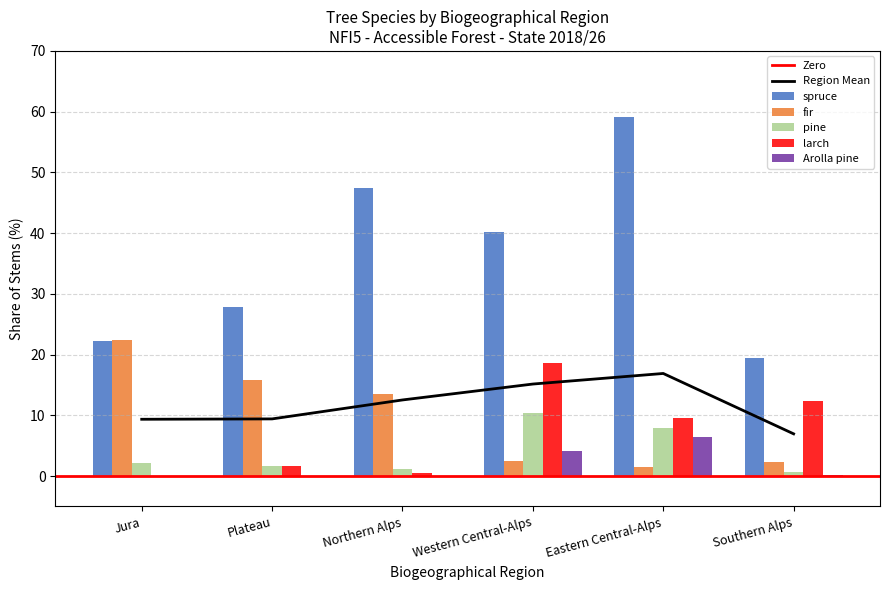

What is the difference between the maximum and second lowest values in the pine series?

9.2